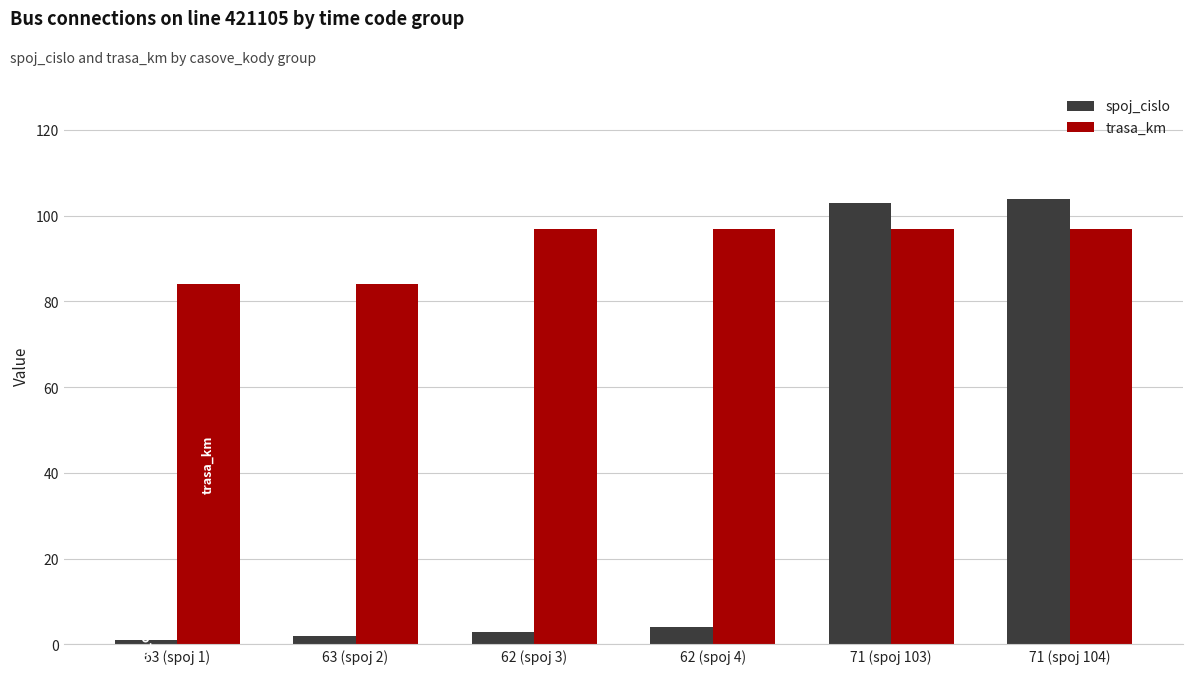

Reading left to right, extract all data points from this chart.

spoj_cislo: 63 (spoj 1)=1	63 (spoj 2)=2	62 (spoj 3)=3	62 (spoj 4)=4	71 (spoj 103)=103	71 (spoj 104)=104
trasa_km: 63 (spoj 1)=84	63 (spoj 2)=84	62 (spoj 3)=97	62 (spoj 4)=97	71 (spoj 103)=97	71 (spoj 104)=97